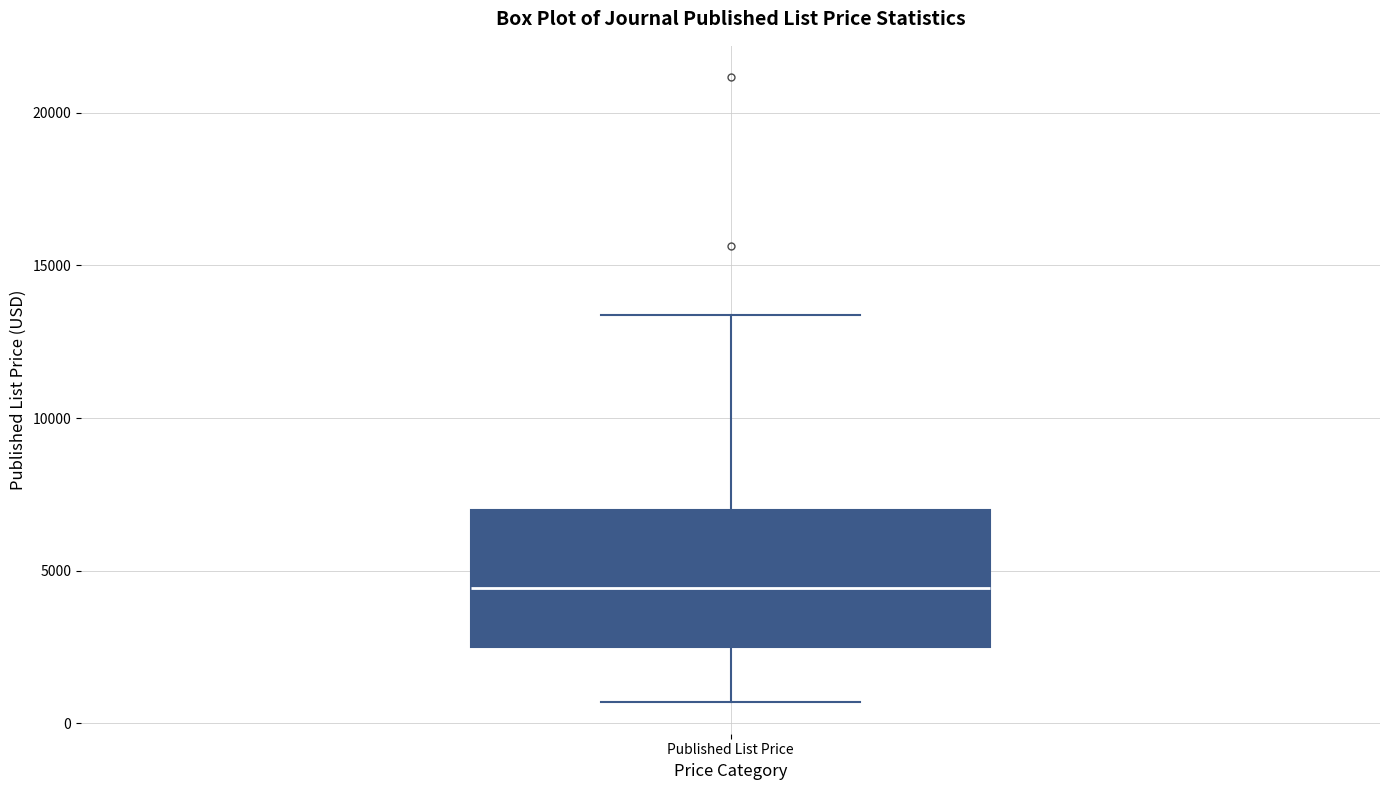

Transcribe this box plot: give where the median line is, the range the box spans, and where the two whiskers end, as read against the y-axis. The values are not printed on the chart, so give them approximately, as read against the axis.

median 4500, box 2500 to 7000, whiskers 500 to 13500